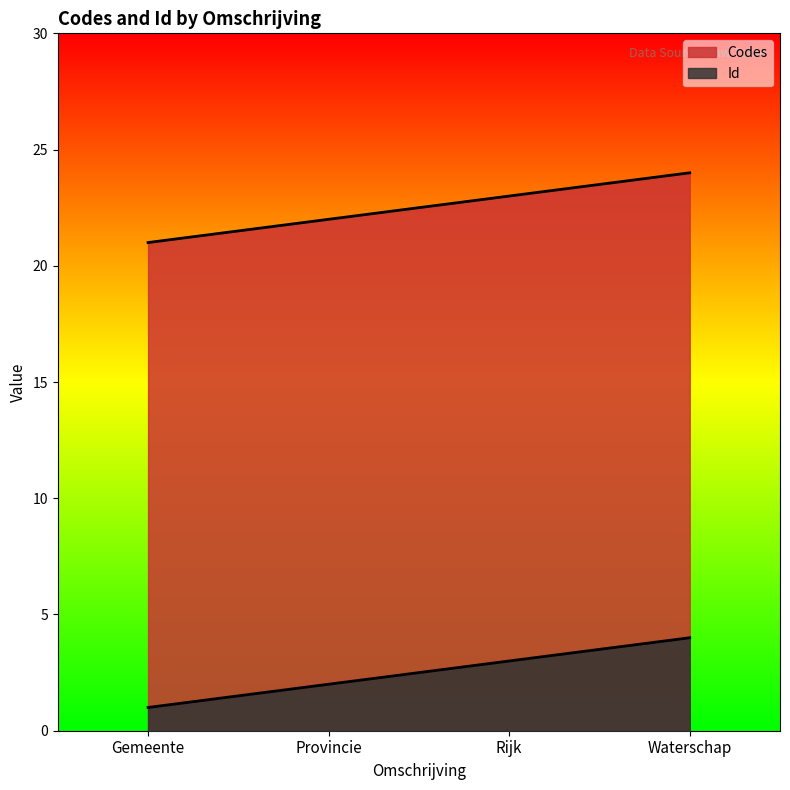

List the series in order of their overall mean, lowest first.

Id, Codes